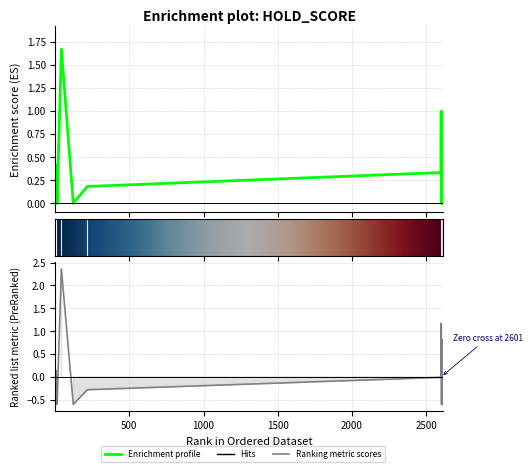

Reading left to right, transcribe all the data shown in this chart.

mean_f: 0.1	0.4	0.0	0.4	0.0	1.7	0.0	0.2	0.3	1.0	0.0	0.0	0.0	0.0	0.8	0.0	0.0	0.0	0.0	0.0
zscore_f: -0.3	0.1	-0.6	0.1	-0.6	2.4	-0.6	-0.3	-0.0	1.2	-0.6	-0.6	-0.6	-0.6	0.8	-0.6	-0.6	-0.6	-0.6	-0.6